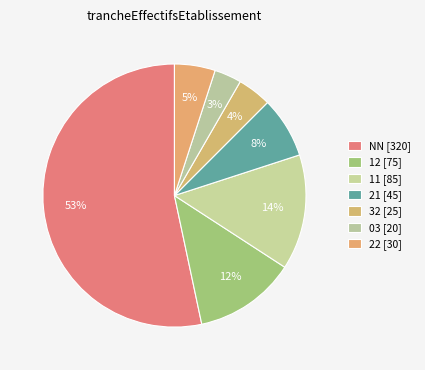

How many segments does this pie chart have?

7